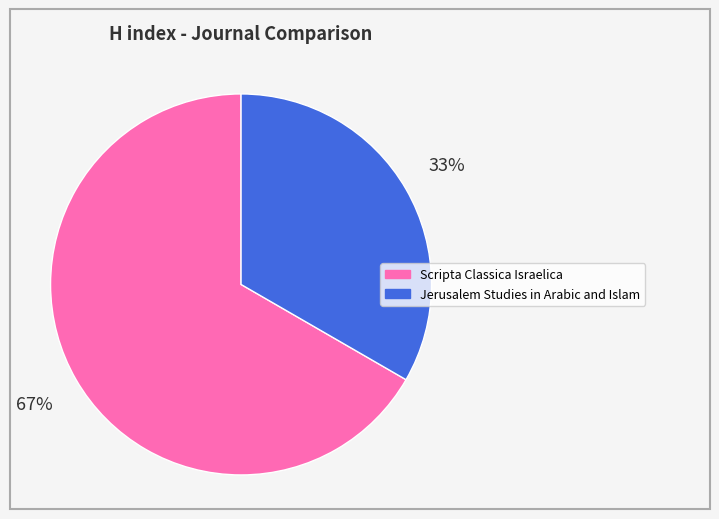

True or false: Scripta Classica Israelica accounts for 56% of the total.

False